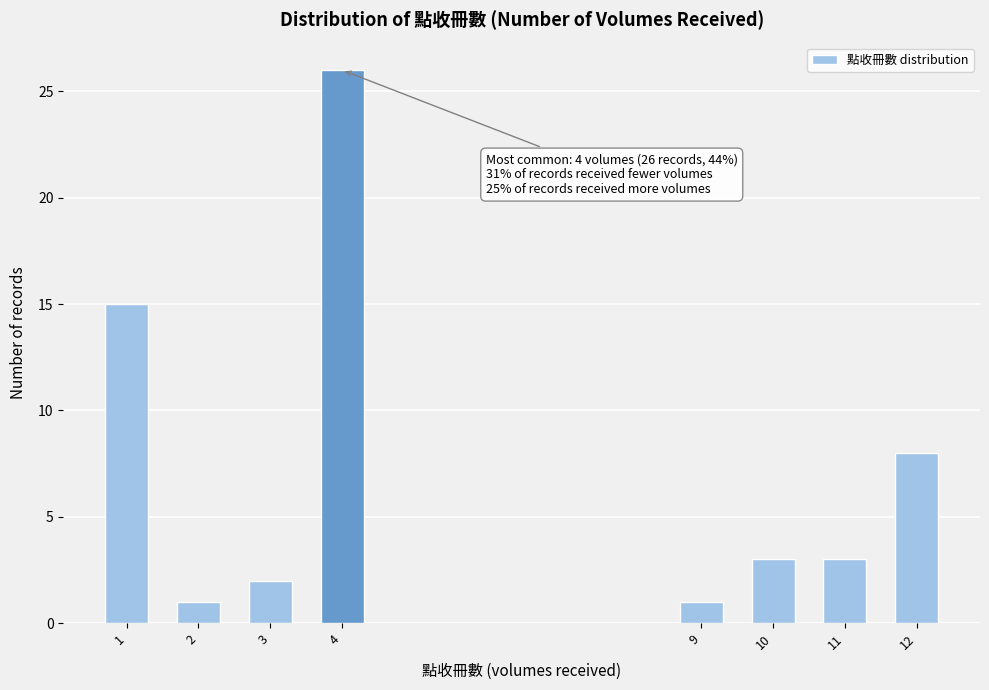

Reading right to left, transcribe all the data shown in this chart.

12=8	11=3	10=3	9=1	4=26	3=2	2=1	1=15